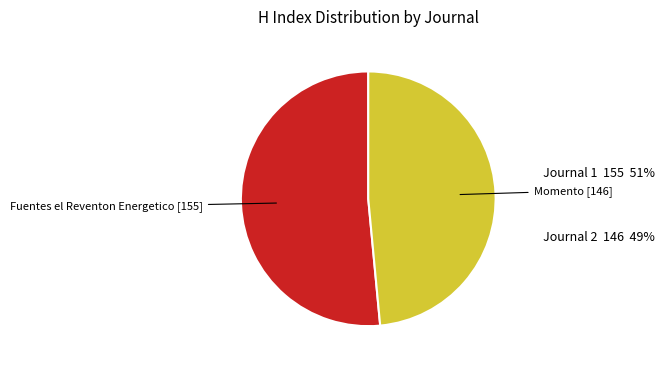

The Momento slice represents 49% of the pie. True or false?

True